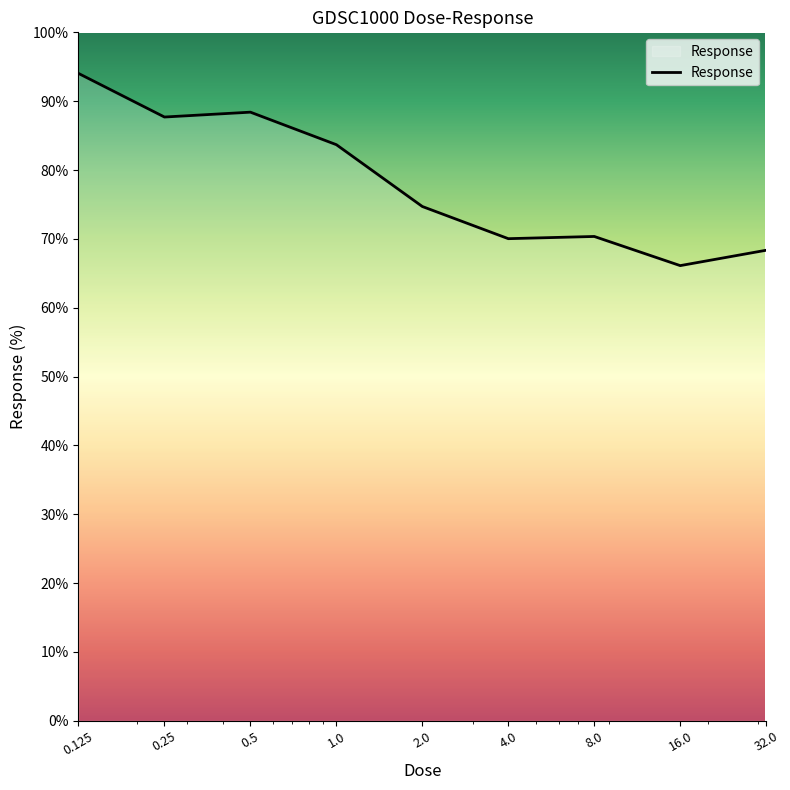

What is the difference between the maximum and minimum values?

27.9